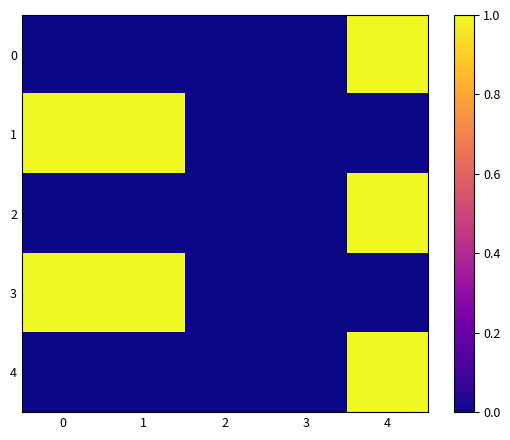

Which series has the largest total across all categories?

1